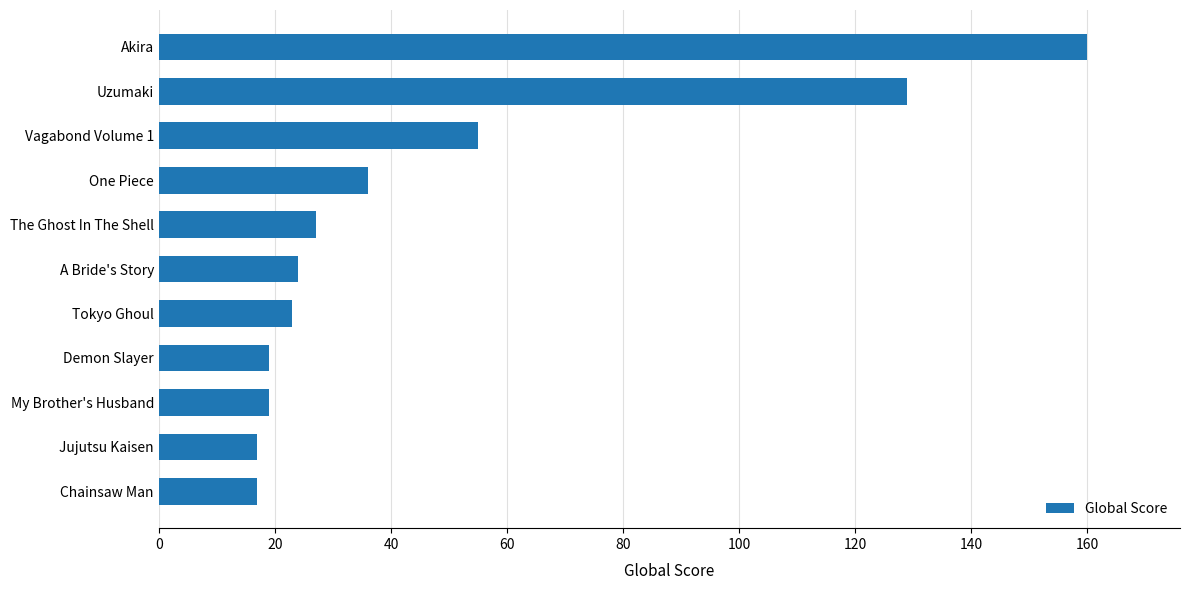

What is the change in value from A Bride's Story to Uzumaki?

+105